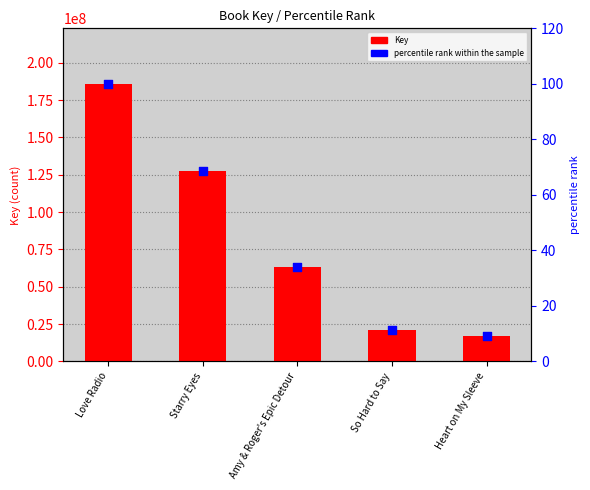

Which series has the widest spread of Y values?

Key